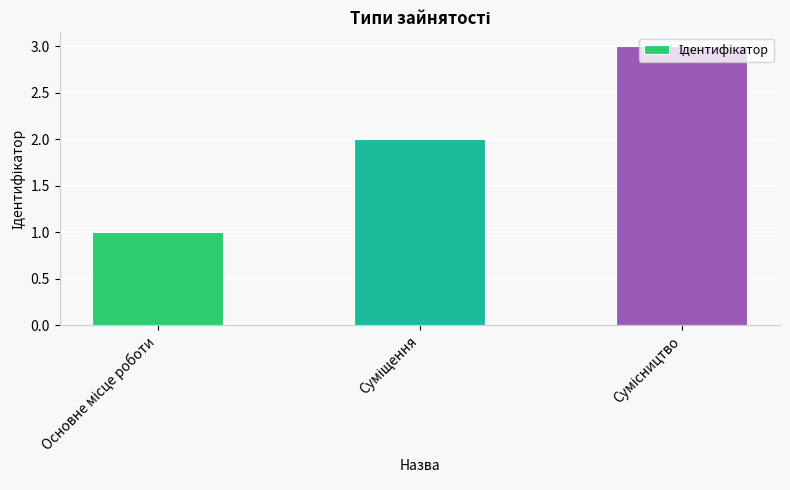

What is the greatest value displayed?

3